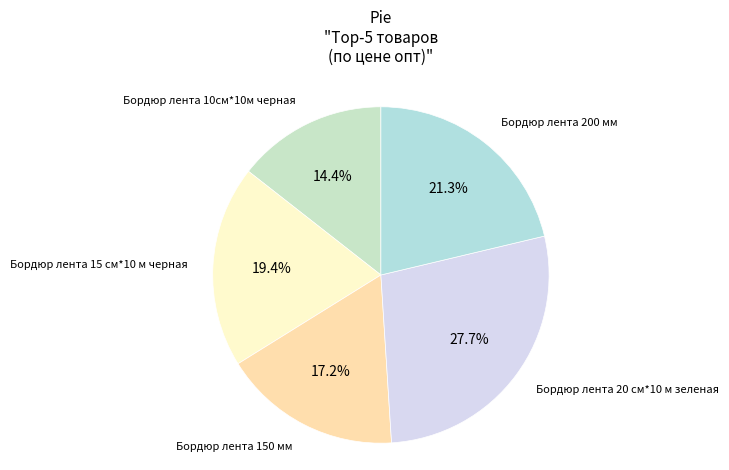

Which category has the smallest portion of the pie?

Бордюр лента 10см*10м черная